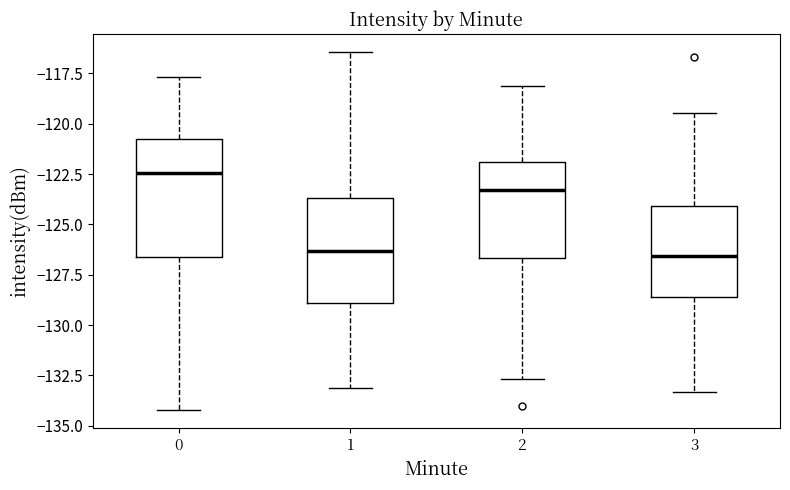

Reading left to right, transcribe this box plot: for each box, give where its median line is, the range the box spans, and where its two whiskers end, as read against the y-axis. The values are not printed on the chart, so give them approximately, as read against the axis.

0: median -122.5, box -126.5 to -121.0, whiskers -134.0 to -117.5
1: median -126.5, box -129.0 to -123.5, whiskers -133.0 to -116.5
2: median -123.5, box -126.5 to -122.0, whiskers -132.5 to -118.0
3: median -126.5, box -128.5 to -124.0, whiskers -133.5 to -119.5